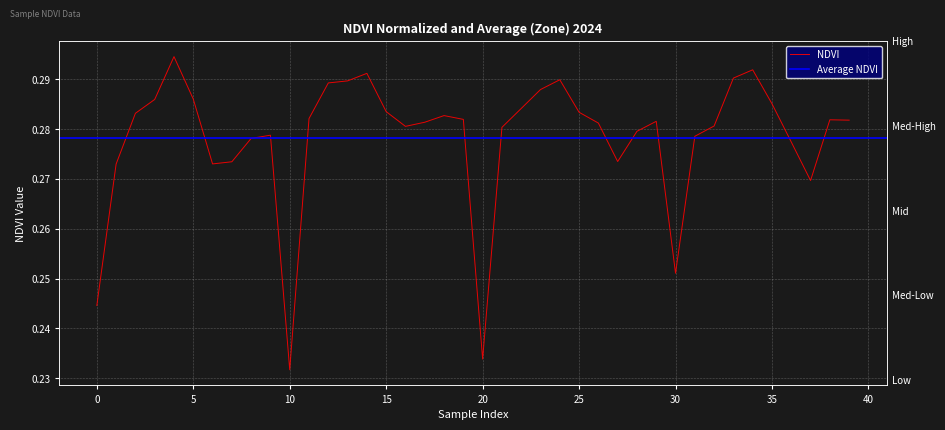

How many interior local valleys (lower than both neighbors) does the data have?

7